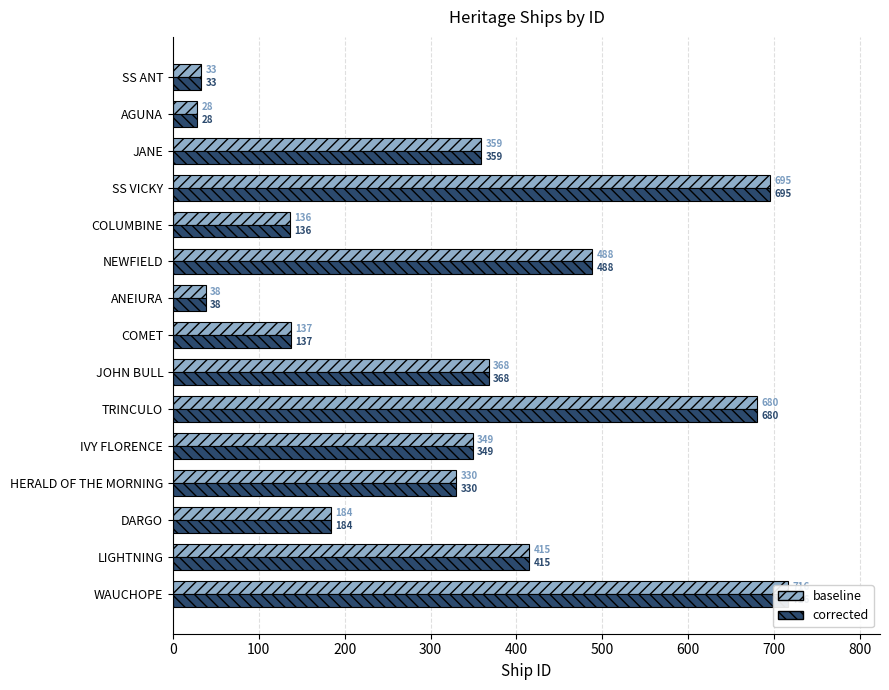

Which series has the largest total across all categories?

baseline